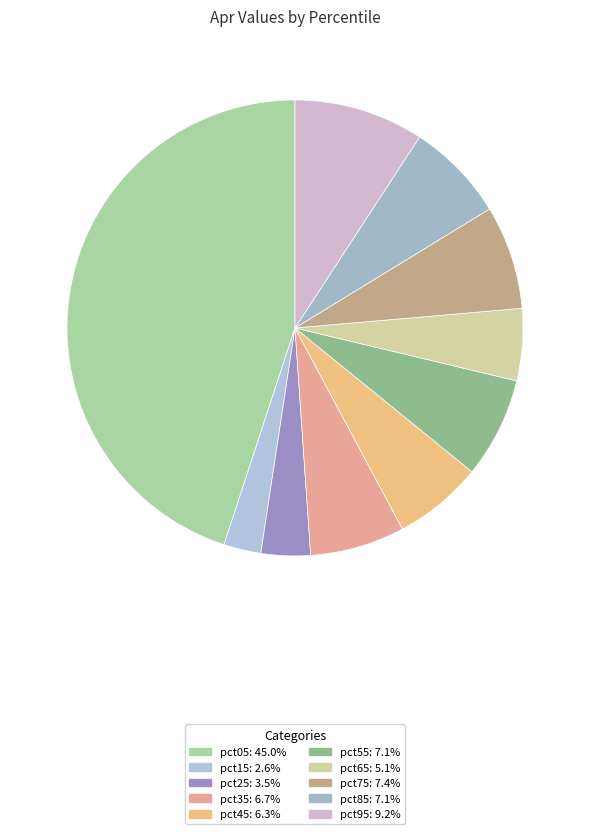

The pct85 slice represents 1% of the pie. True or false?

False